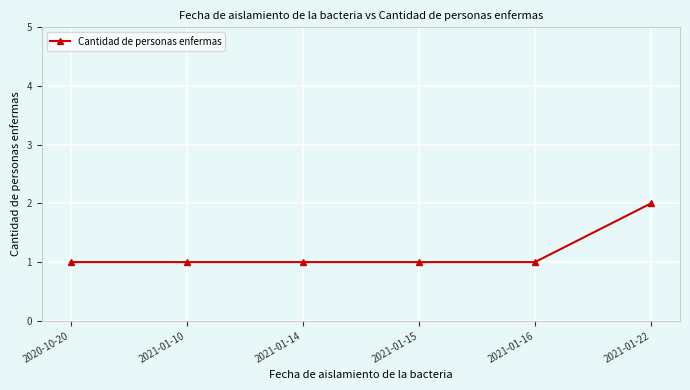

What is the difference between the maximum and minimum values?

1